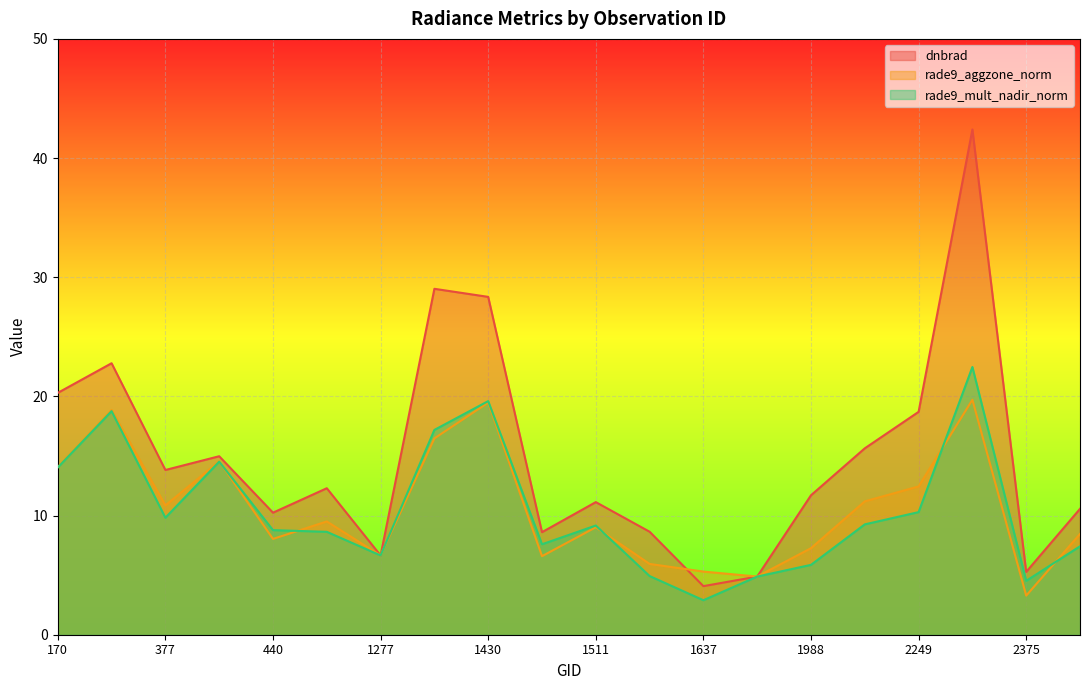

At which category does dnbrad reach its first local peak?

242